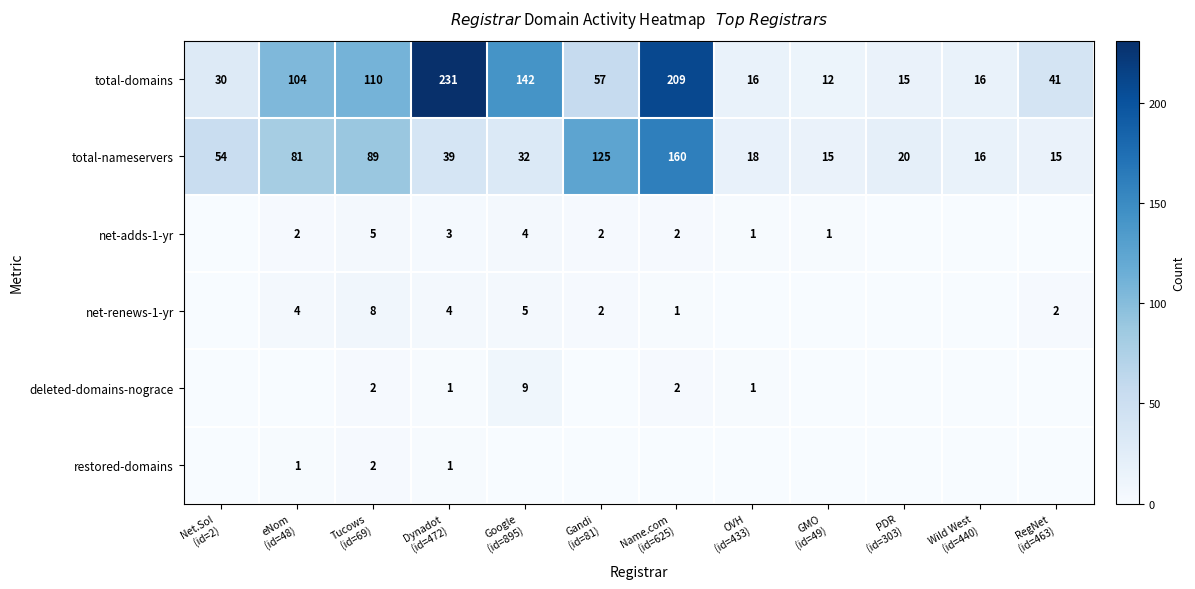

What is the total value across all series at Net.Sol
(id=2)?

84